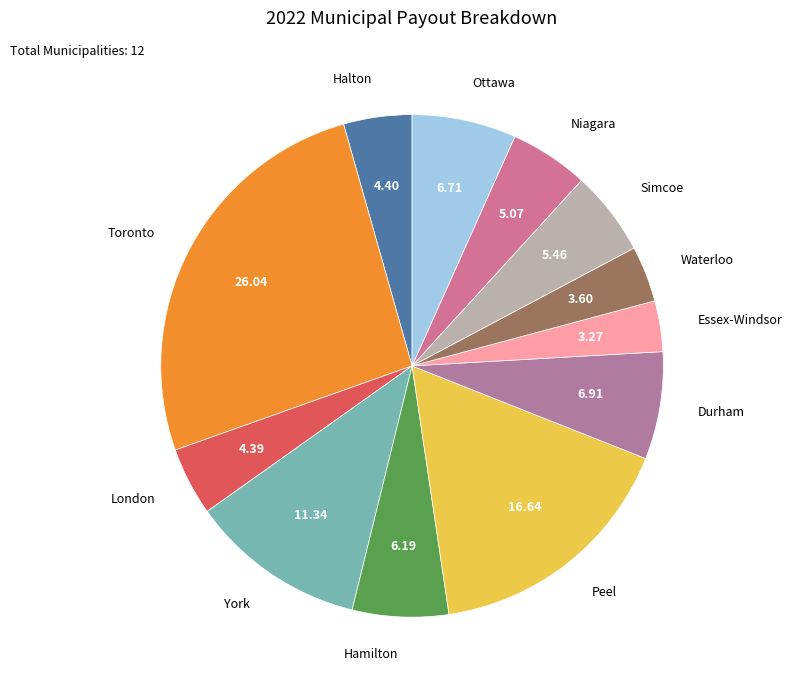

How many slices are in this pie chart?

12